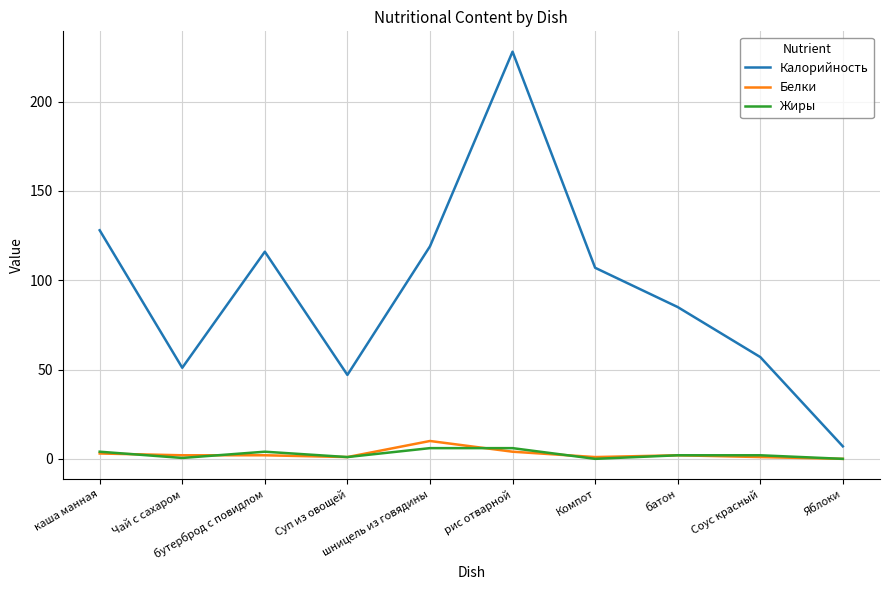

True or false: Белки and Калорийность cross at least once.

False